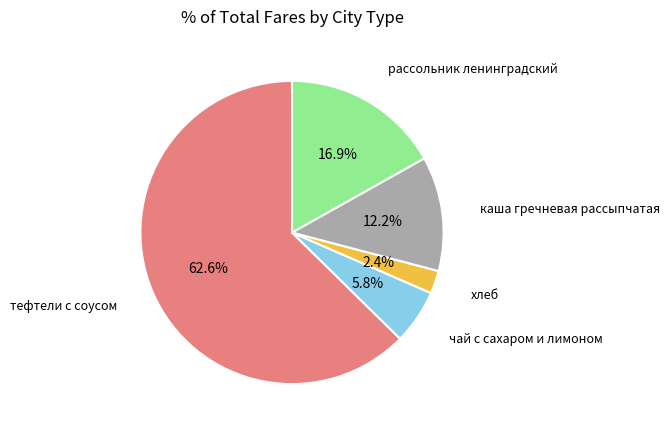

To the nearest percent, what is the difference between the каша гречневая рассыпчатая and чай с сахаром и лимоном slice percentages?

6%